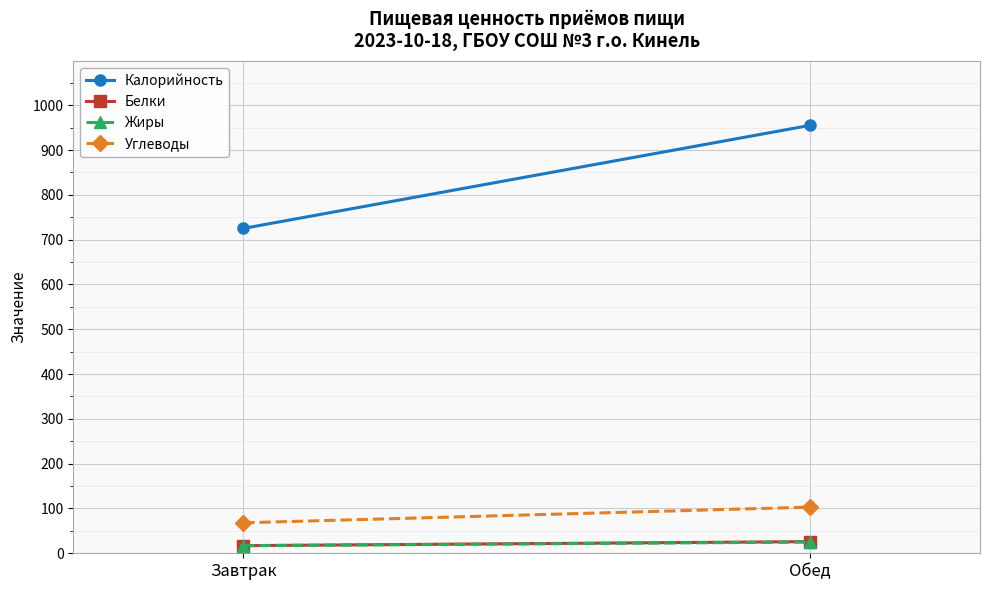

Reading right to left, what are all the values shown in this chart?

Калорийность: Обед=955	Завтрак=725
Белки: Обед=26	Завтрак=17
Жиры: Обед=25	Завтрак=17
Углеводы: Обед=103	Завтрак=68